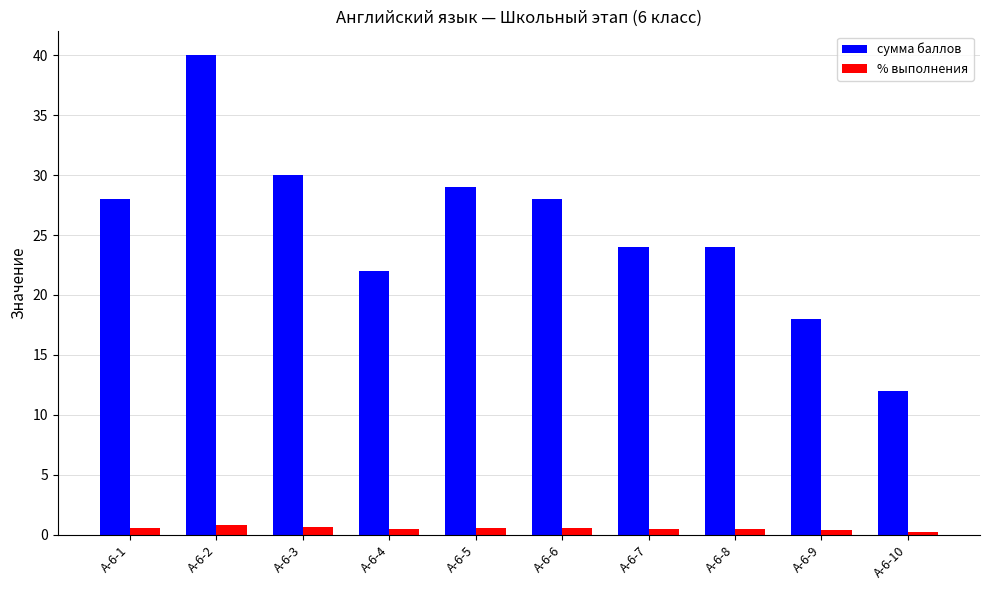

List the series in order of their peak value, highest first.

сумма баллов, % выполнения